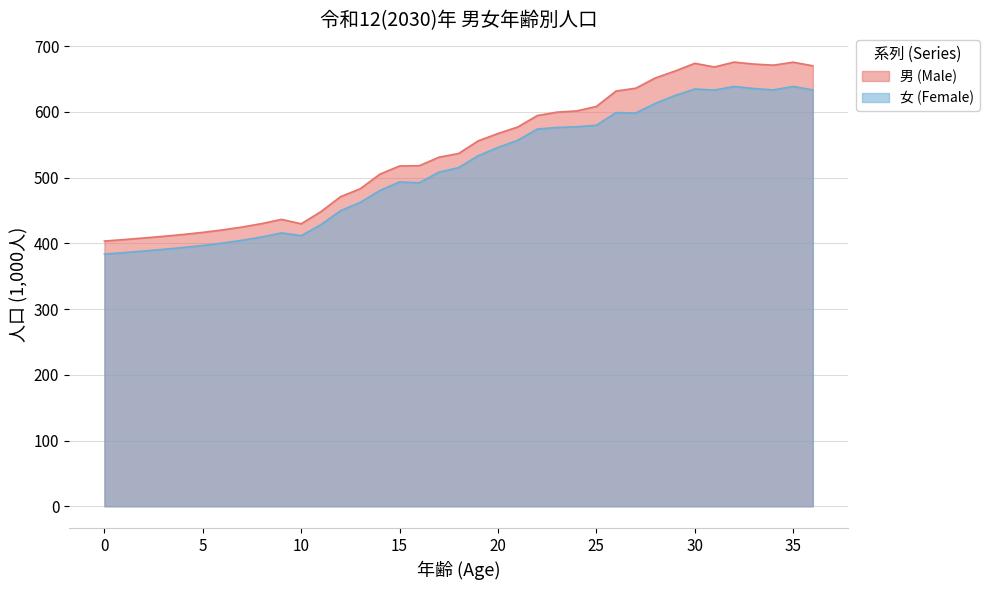

Which has a higher value, 23 or 21?

23